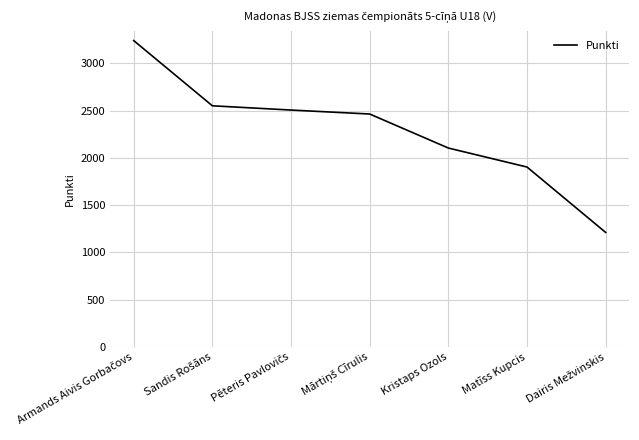

True or false: the data shows 2105 at Kristaps Ozols.

True